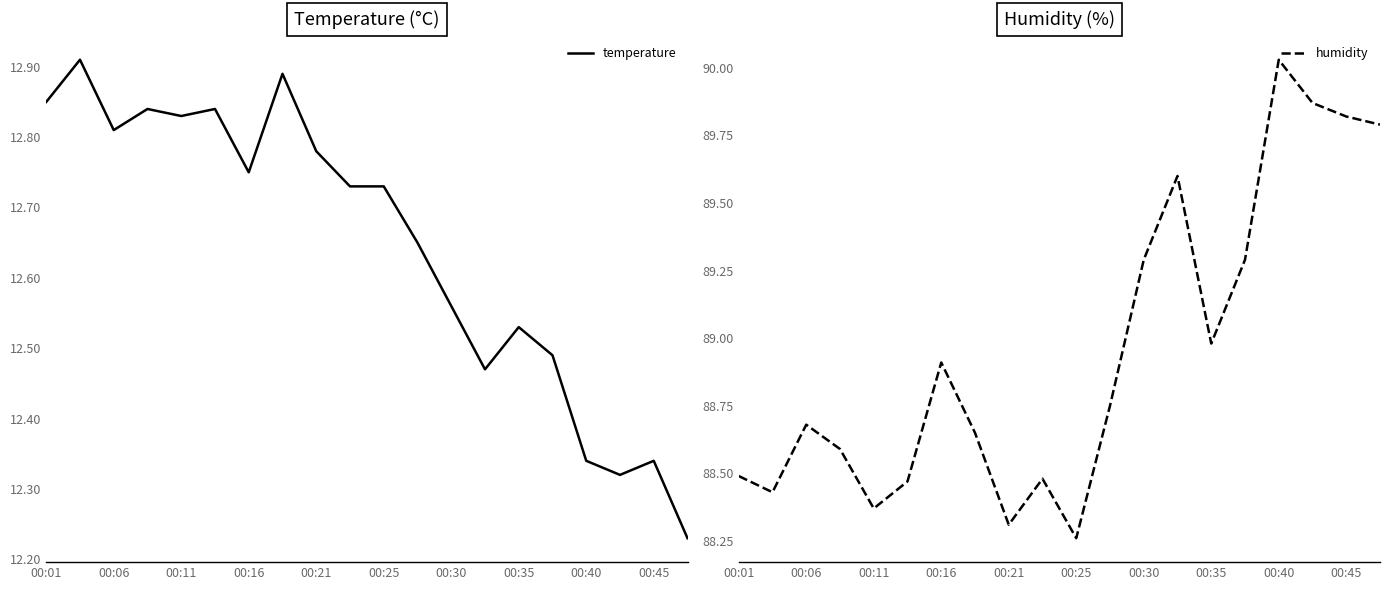

How many distinct data groups are displayed?

2